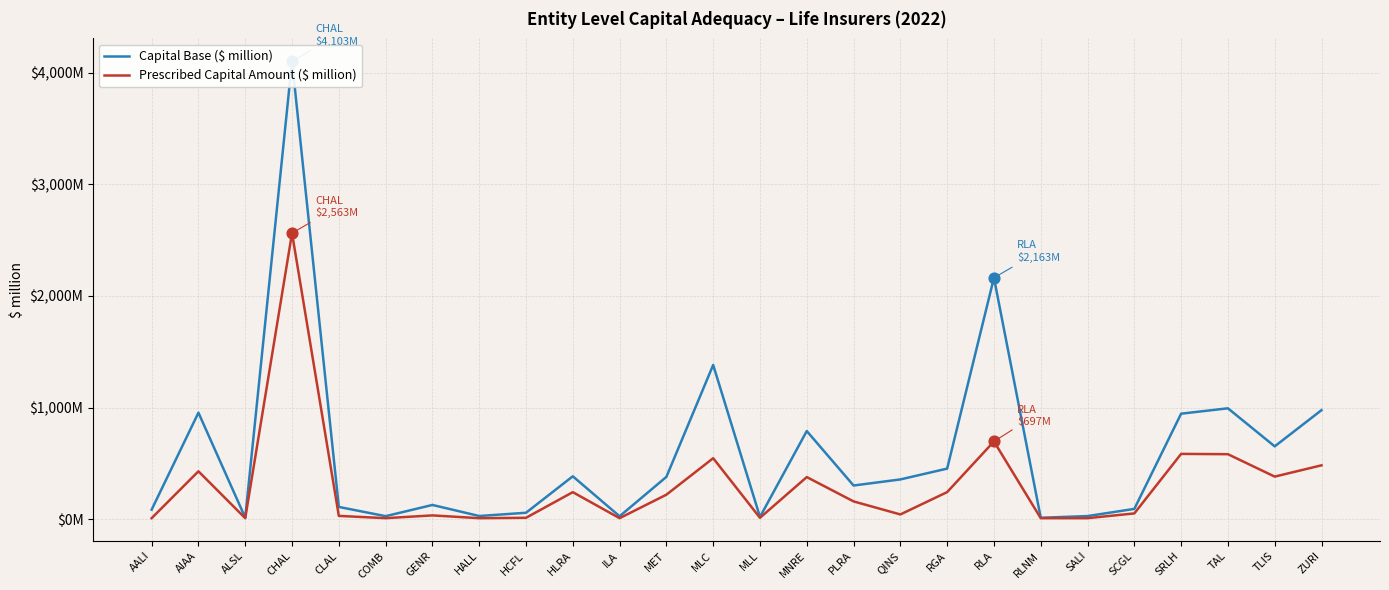

Which series reaches the minimum Y coordinate?

Prescribed Capital Amount ($ million)